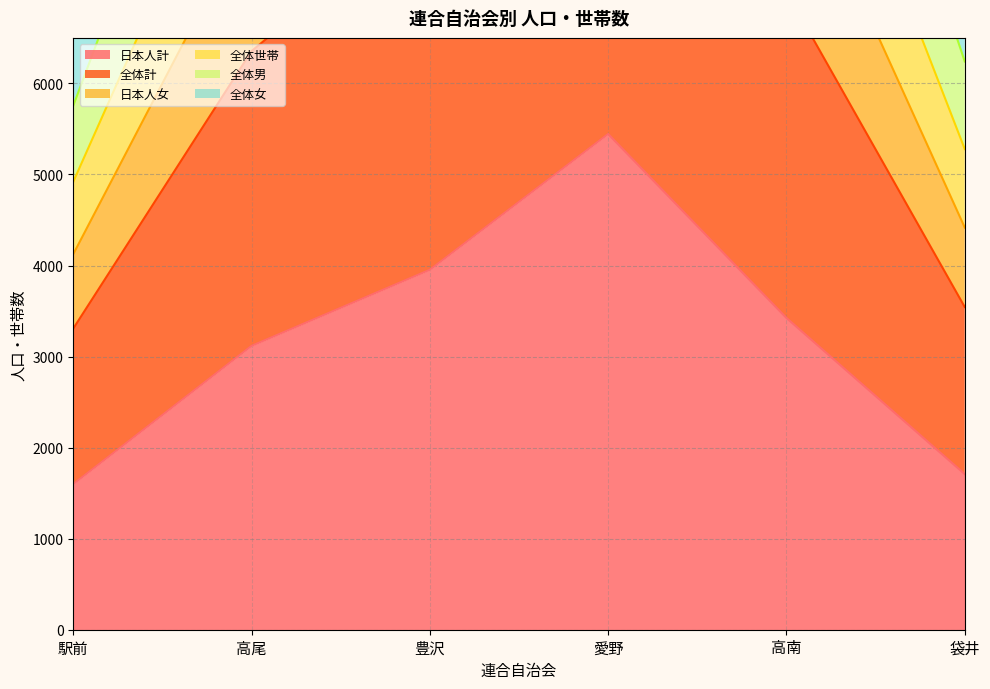

Rank the categories by 全体世帯 value from lowest to highest.

駅前, 袋井, 高尾, 高南, 豊沢, 愛野